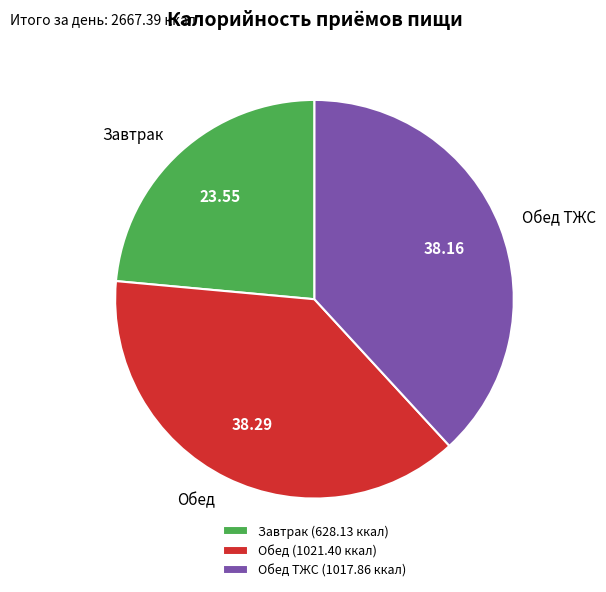

The Обед slice represents 47% of the pie. True or false?

False